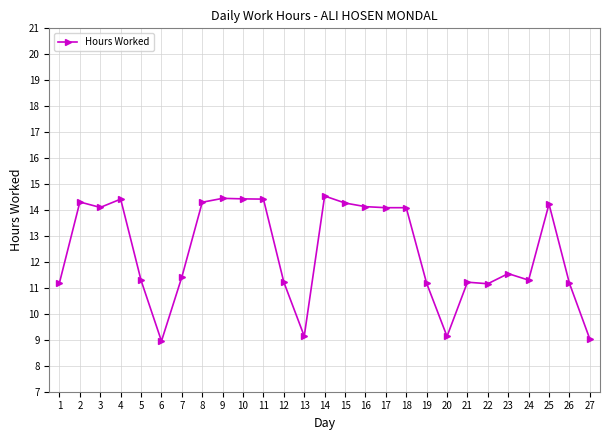

What is the difference between the maximum and minimum values?

5.6